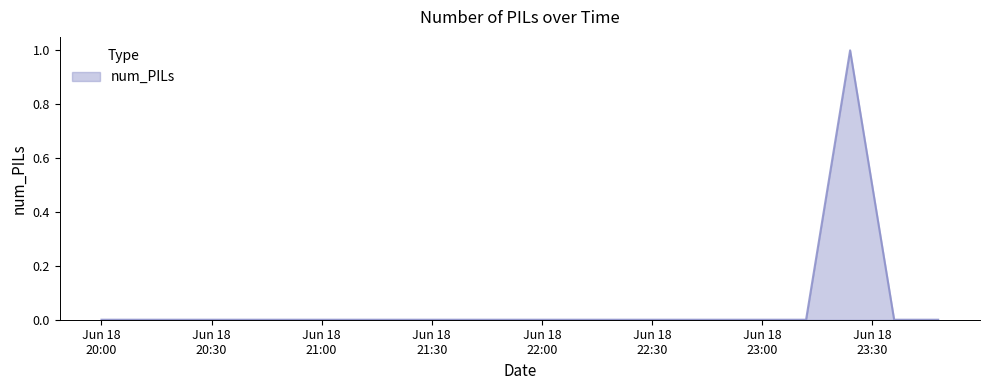

Does the chart display data point markers on the line(s)?

No